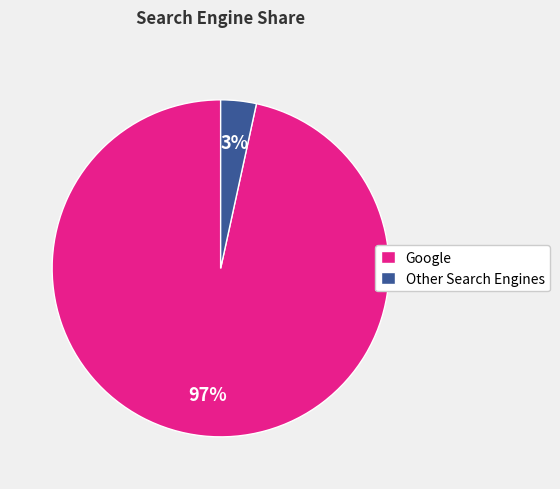

Which has a higher value, Google or Other Search Engines?

Google